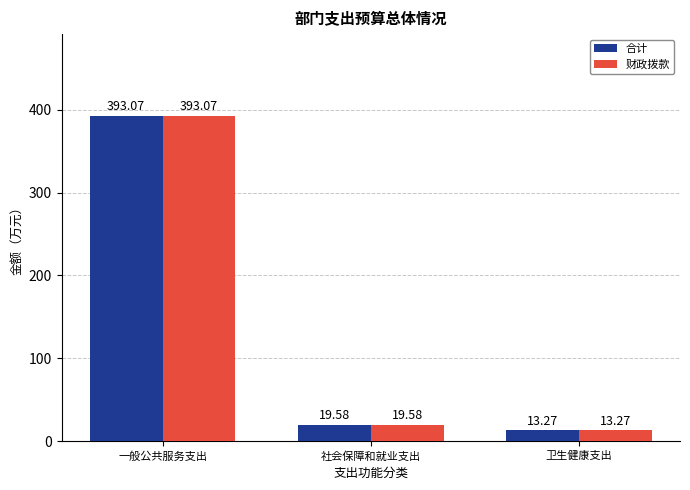

Rank the categories by 财政拨款 value from highest to lowest.

一般公共服务支出, 社会保障和就业支出, 卫生健康支出